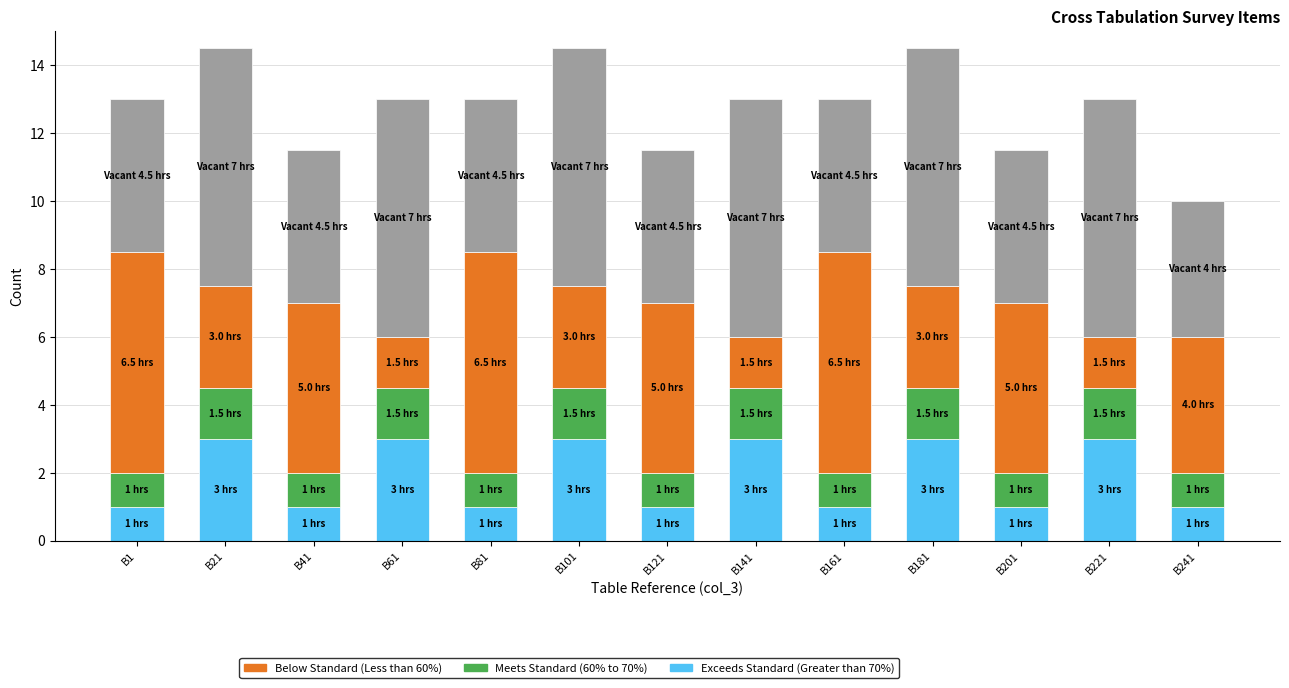

What is the total value across all series at B1?

13.0